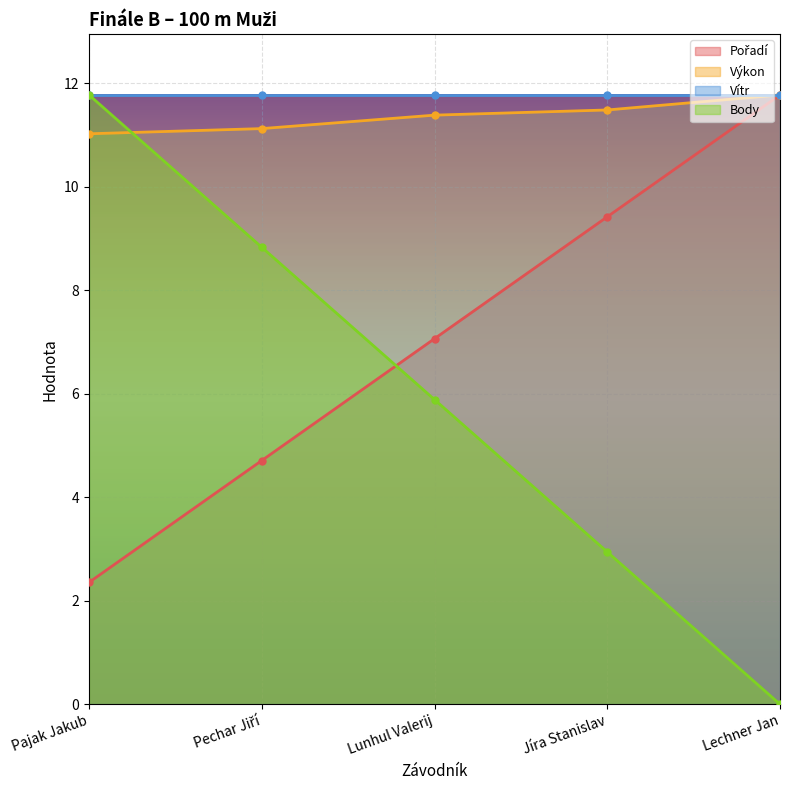

At which category is the sum across all series the highest?

Pajak Jakub